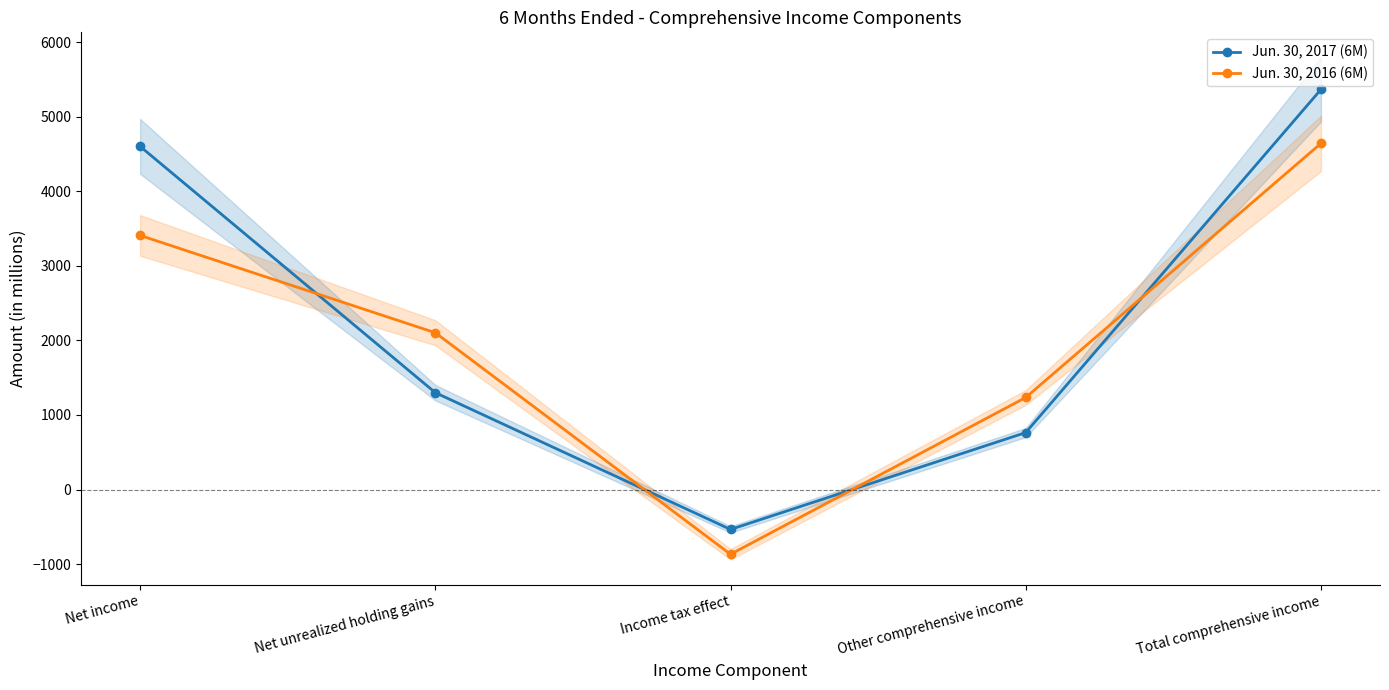

What is the average value of the Jun. 30, 2016 (6M) series?

2105